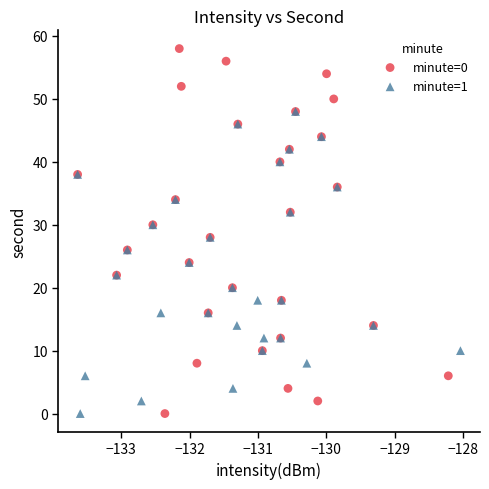

Which series has the widest spread of Y values?

minute=0